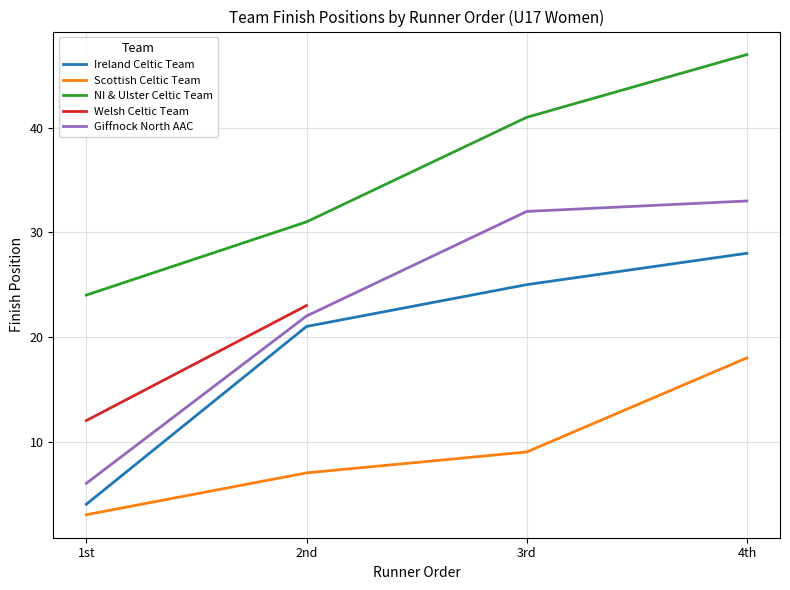

At which label does Ireland Celtic Team reach its minimum?

1st